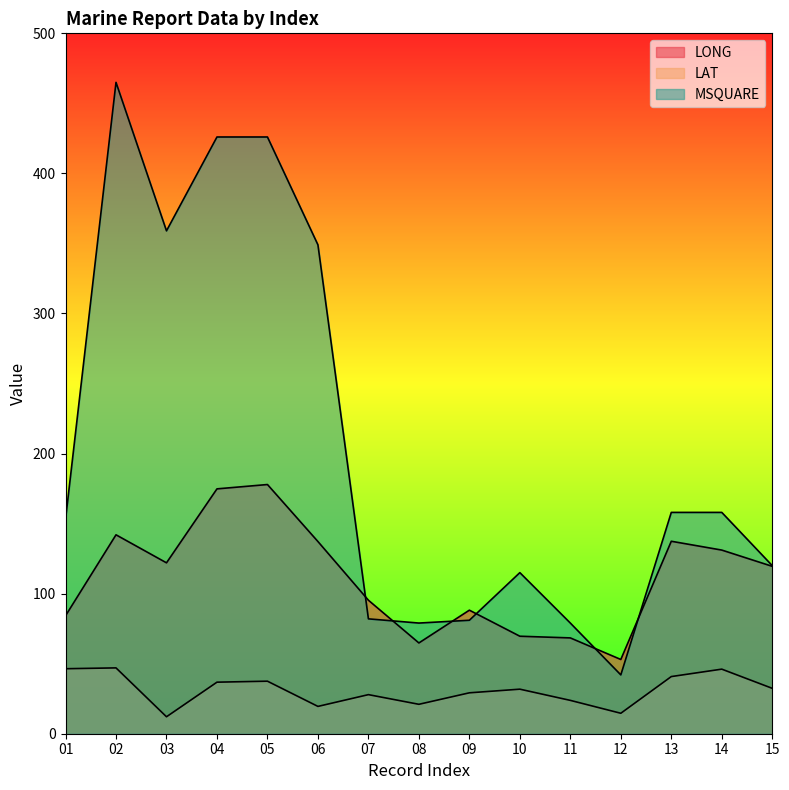

What is the difference between the LAT values at 01 and 10?

14.6